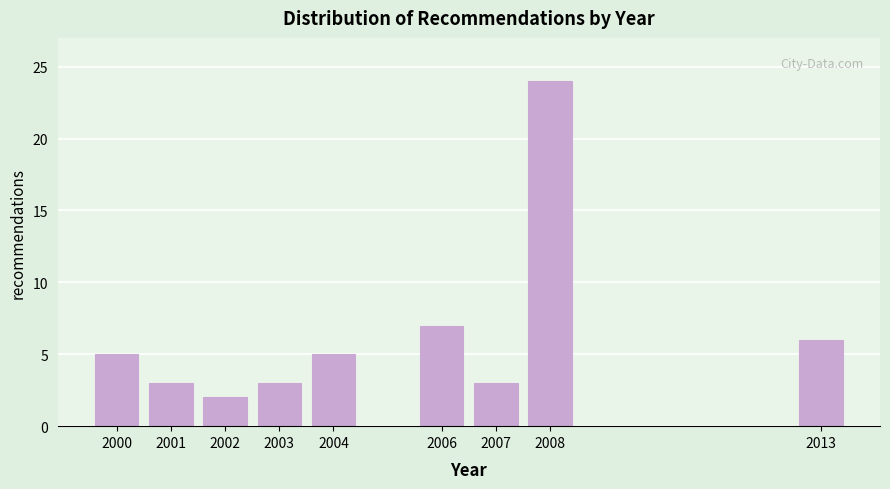

Reading right to left, what are all the values shown in this chart?

2013=6	2008=24	2007=3	2006=7	2004=5	2003=3	2002=2	2001=3	2000=5